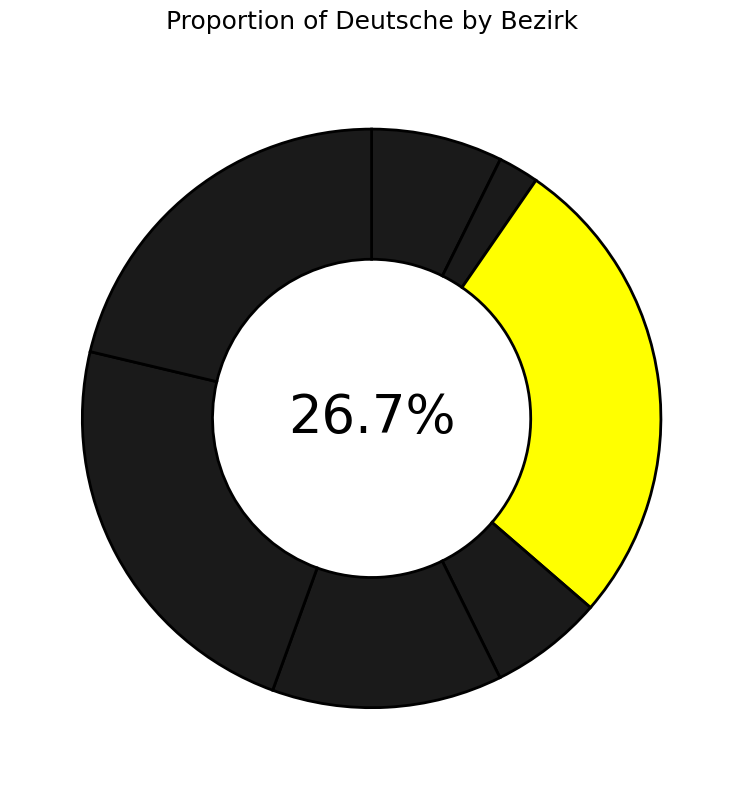

Which category has the biggest portion of the pie?

Hasenfeld